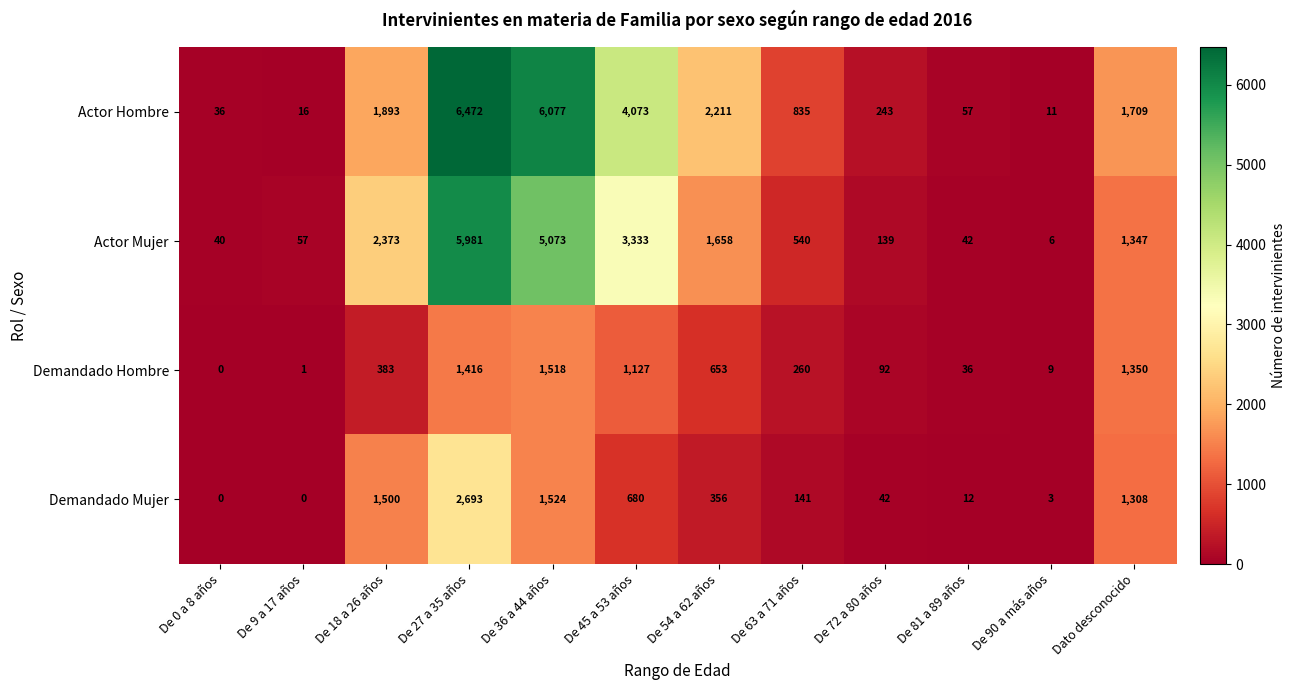

What is the total value across all series at De 0 a 8 años?

76